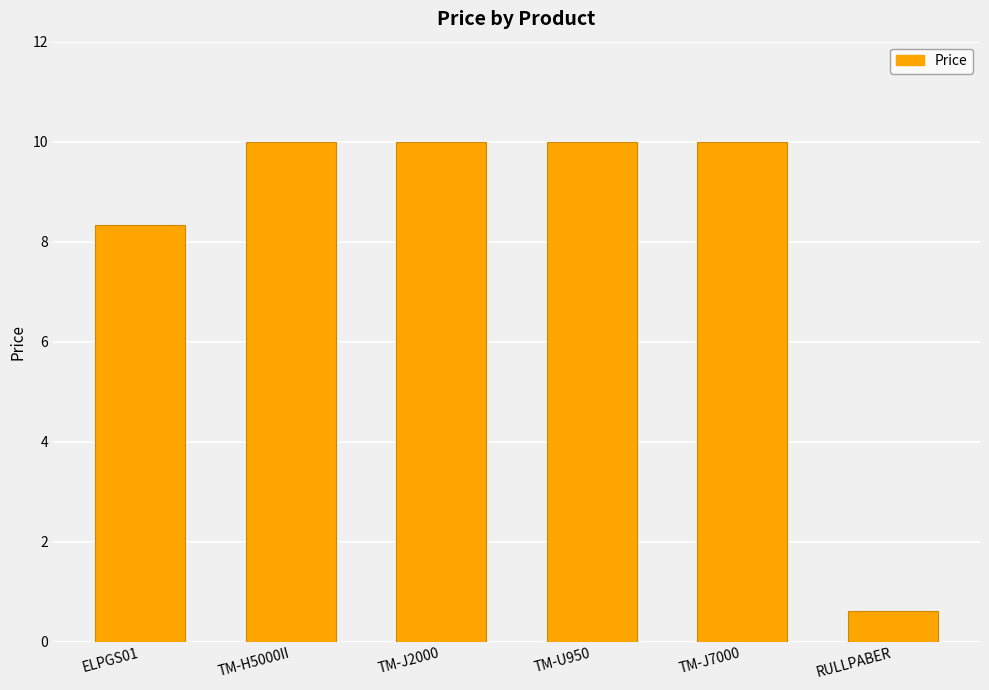

What value does the data have at TM-U950?

10.0